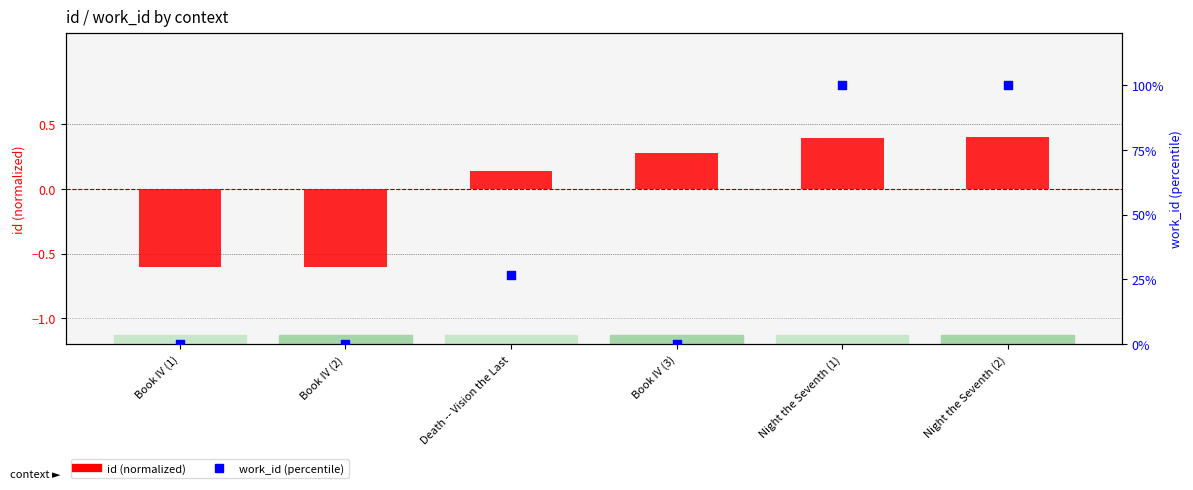

Which series has the largest total across all categories?

work_id (percentile)